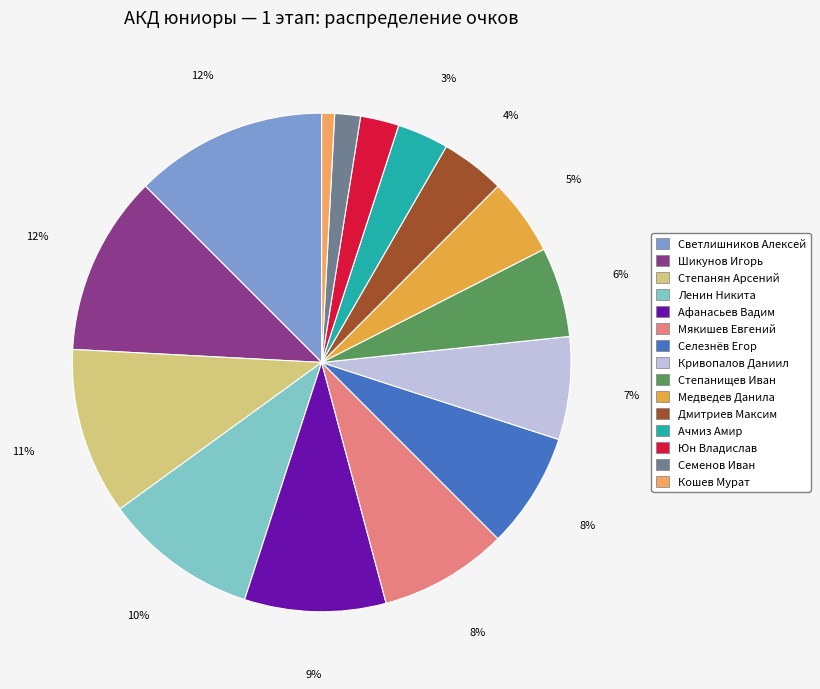

To the nearest percent, what is the average slice percentage?

7%